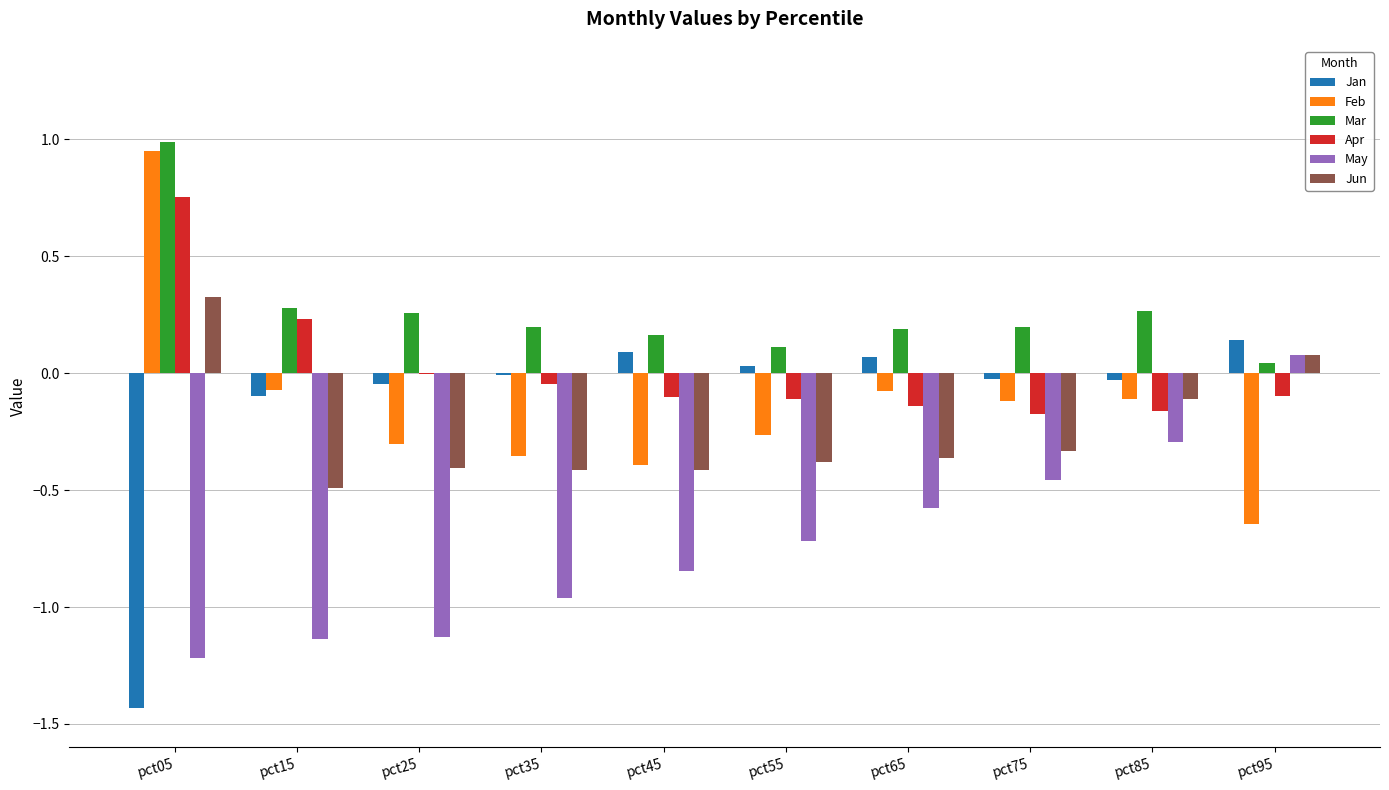

Is the value of Jun at pct25 greater than the value of May at pct55?

Yes